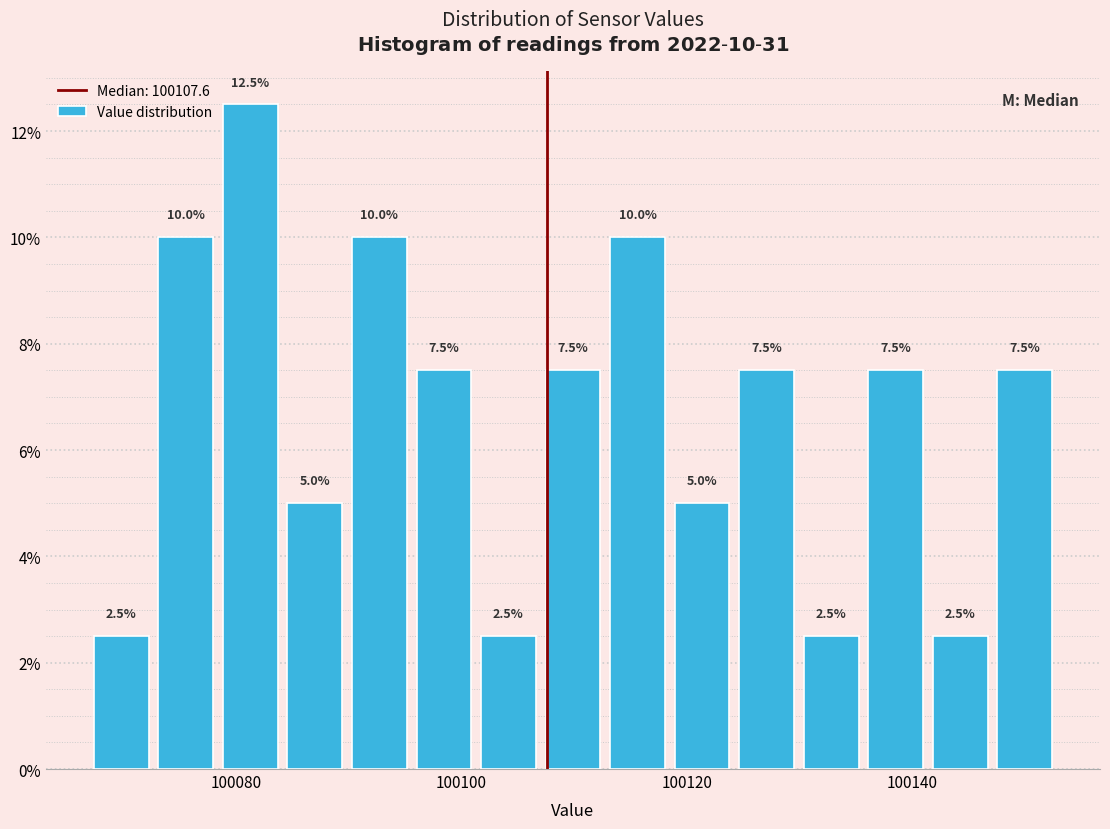

Read against the x-axis, roughly where is the centre of the tallest bar?

100082